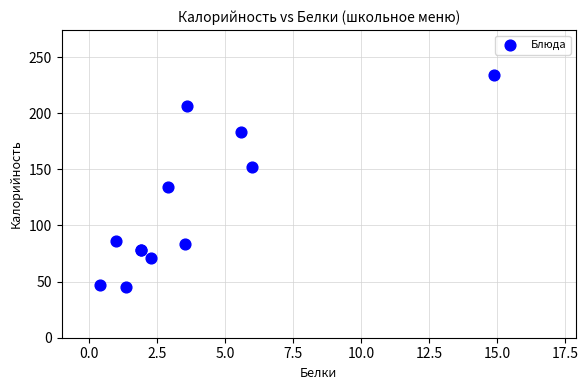

What Y value in the scatter plot is closest to 139?

134.0